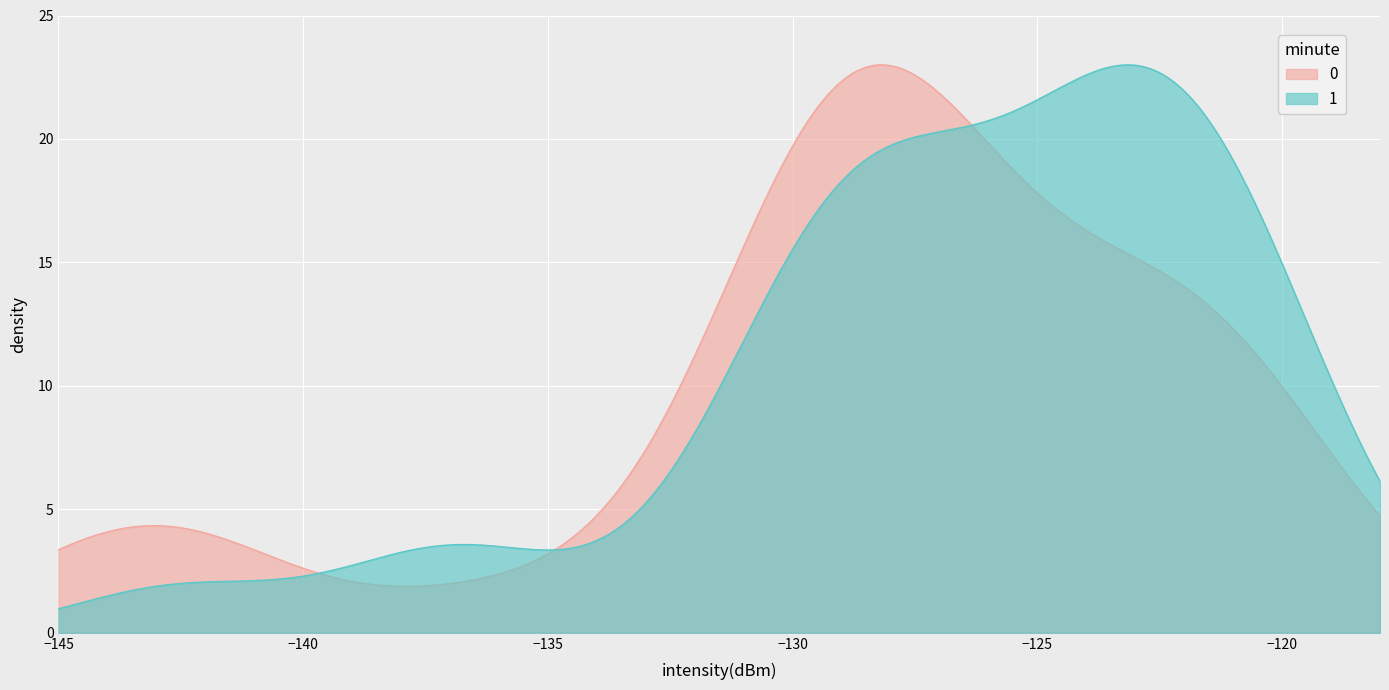

What is the minimum value for 1?

1.0